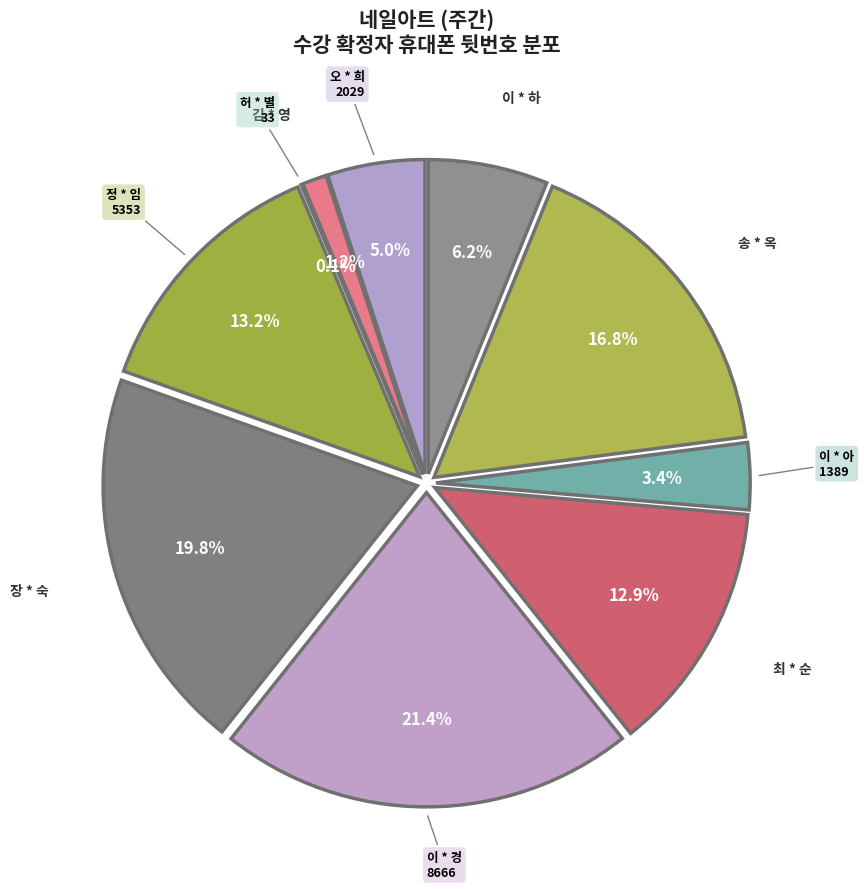

What percentage is the 이 * 하 slice, to the nearest percent?

6%